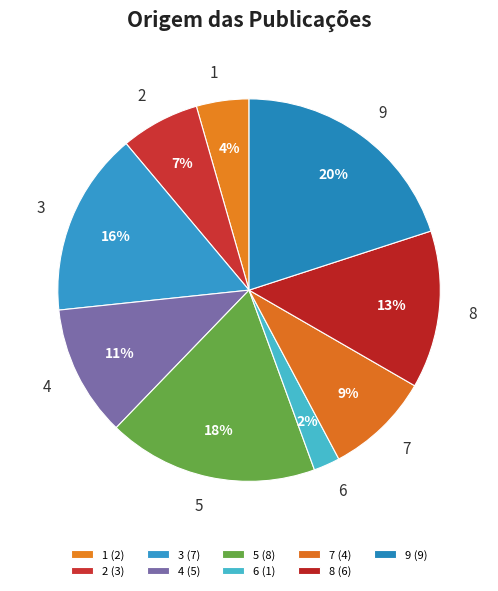

To the nearest percent, what is the combined percentage of 1 and 7?

13%